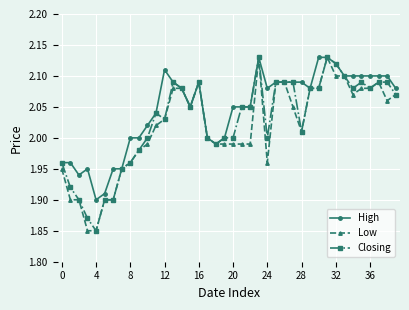

True or false: High has more than 1 interior local peaks.

True